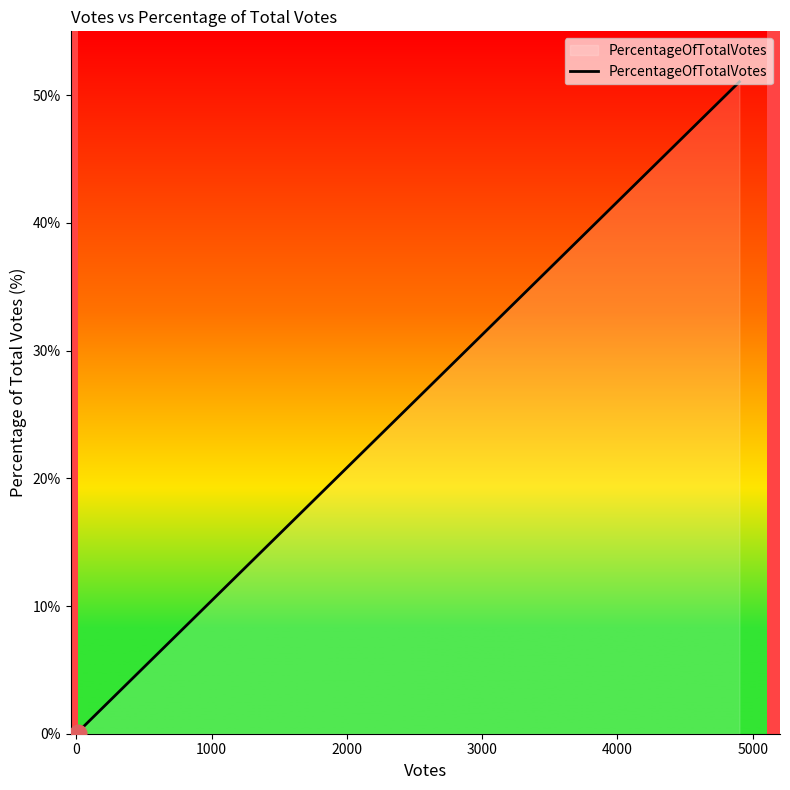

What is the maximum value shown in the chart?

51.0